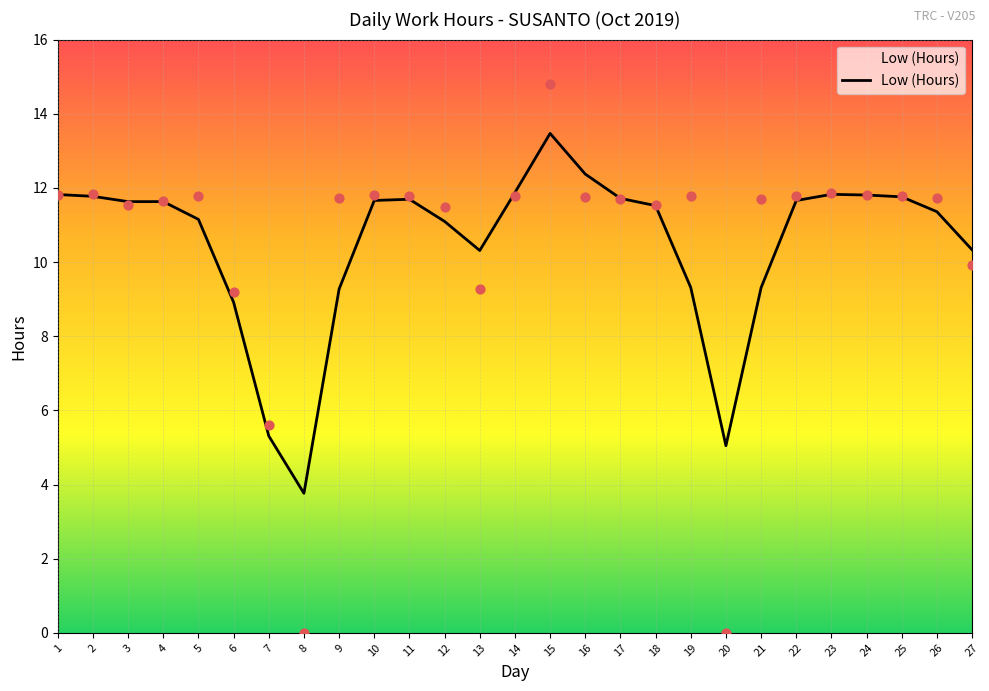

What is the change in value from 15 to 18?

-1.9